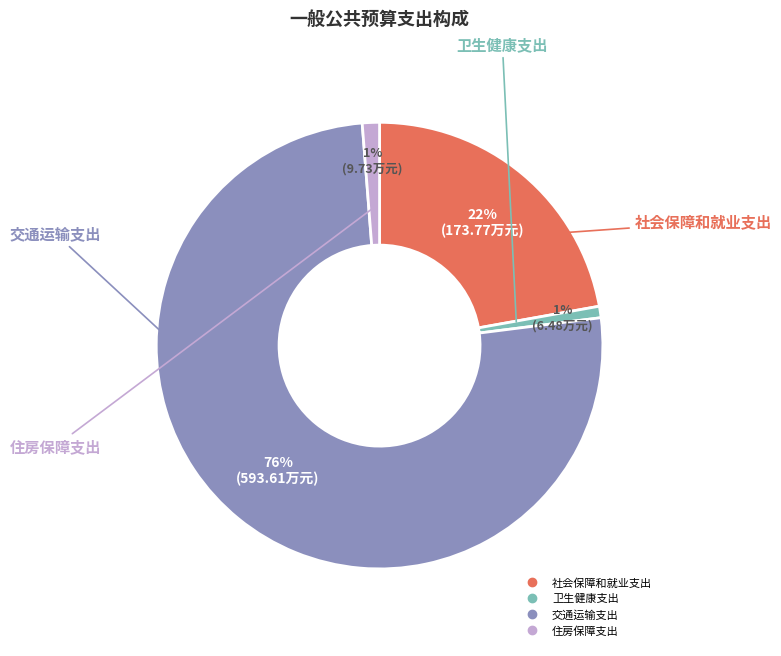

Combined, do 社会保障和就业支出 and 交通运输支出 account for over 50%?

Yes